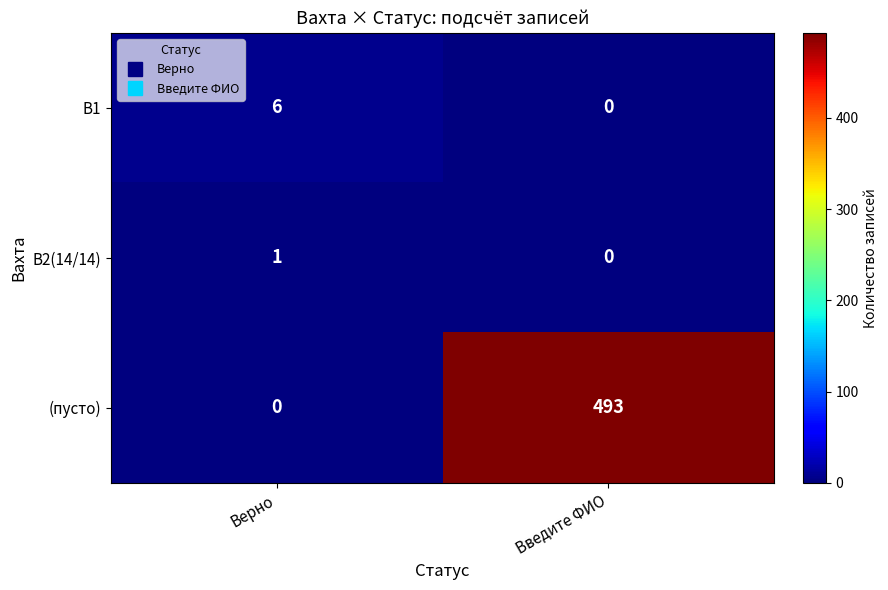

How many values in the В2(14/14) series are below 1?

1